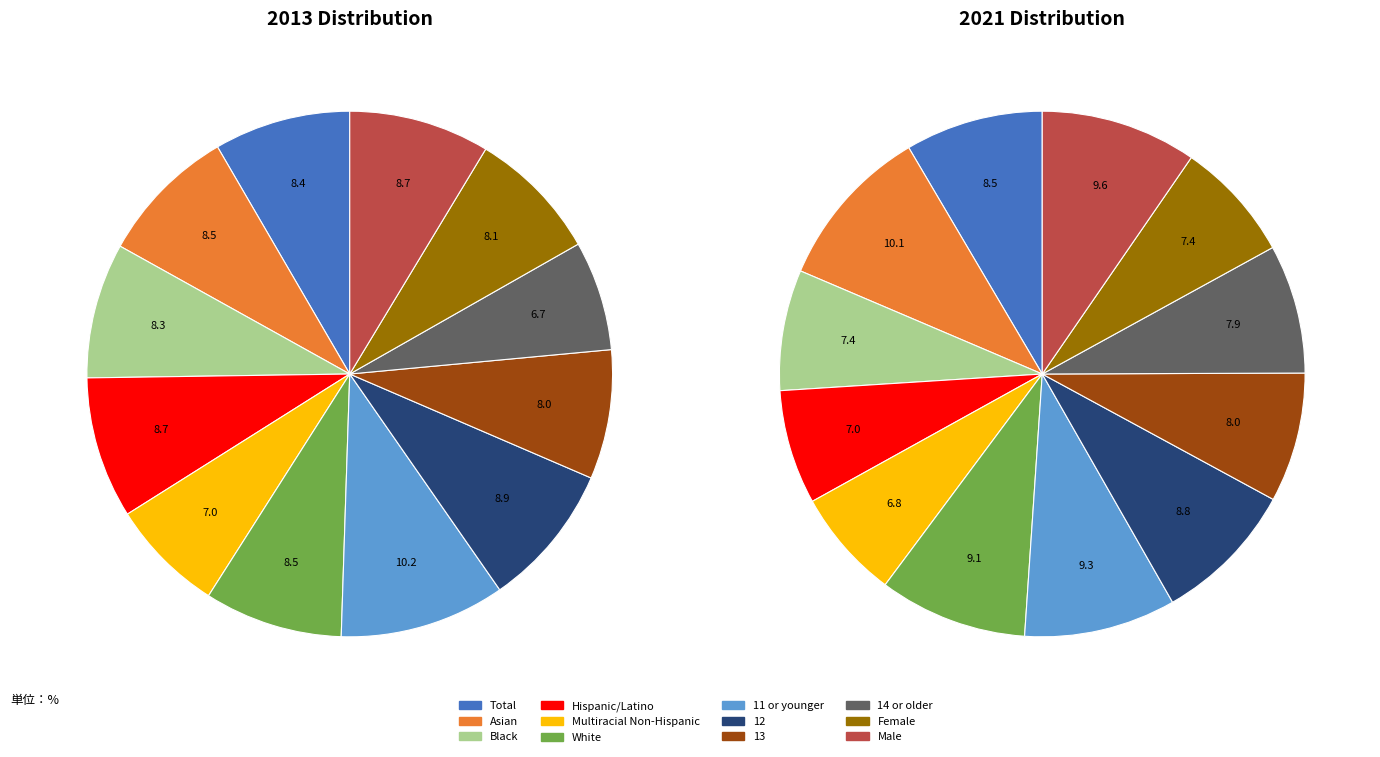

Count the number of slices in the pie.

12